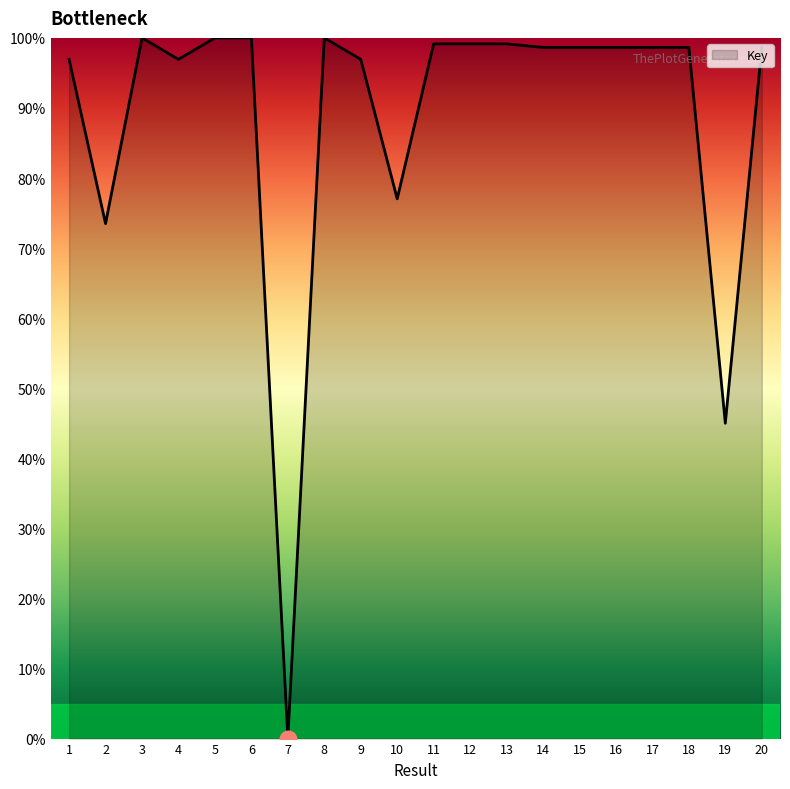

True or false: the data shows -65.5 at 7.

False